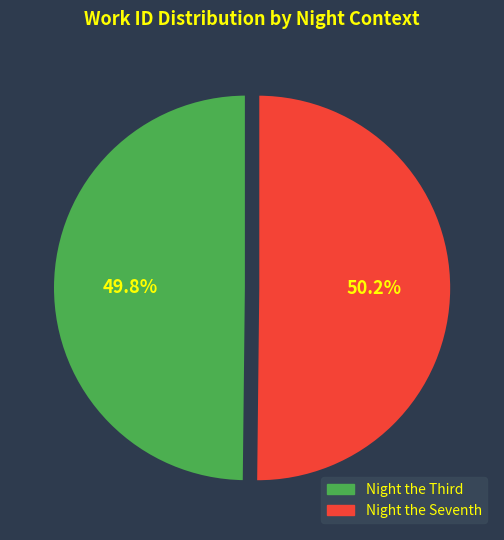

How much of the chart is everything except Night the Seventh?

49.8%